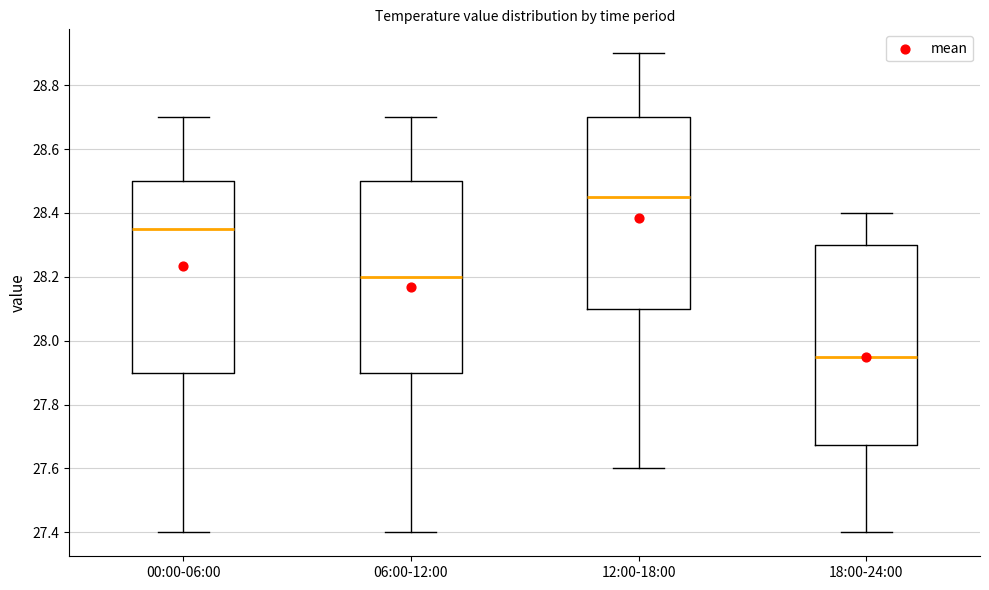

Where does the upper whisker of the box for 18:00-24:00 end on the y-axis? The values are not printed on the chart, so give them approximately, as read against the axis.

28.40